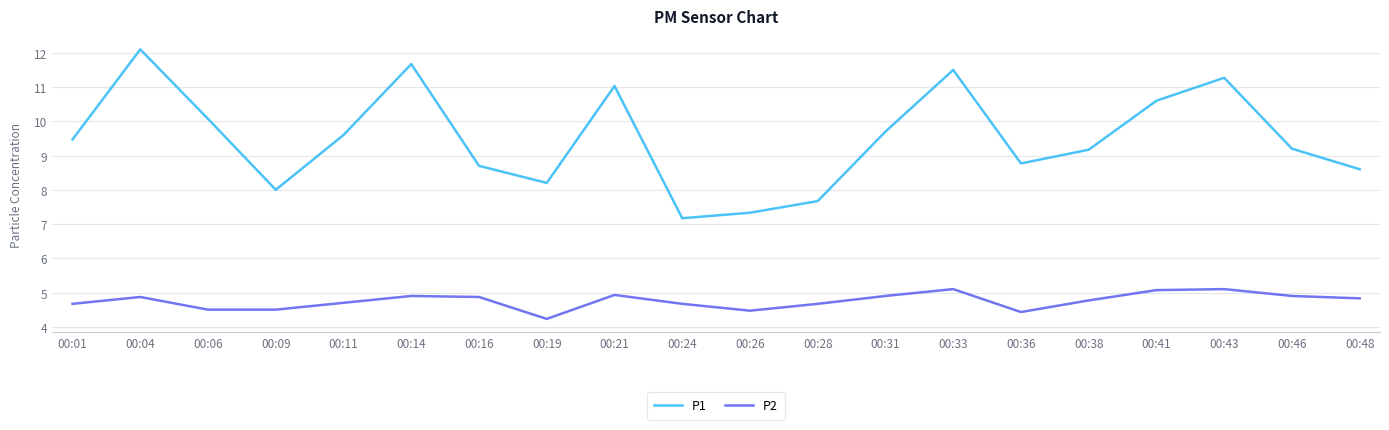

What is the difference between the maximum and minimum values in the P1 series?

4.9